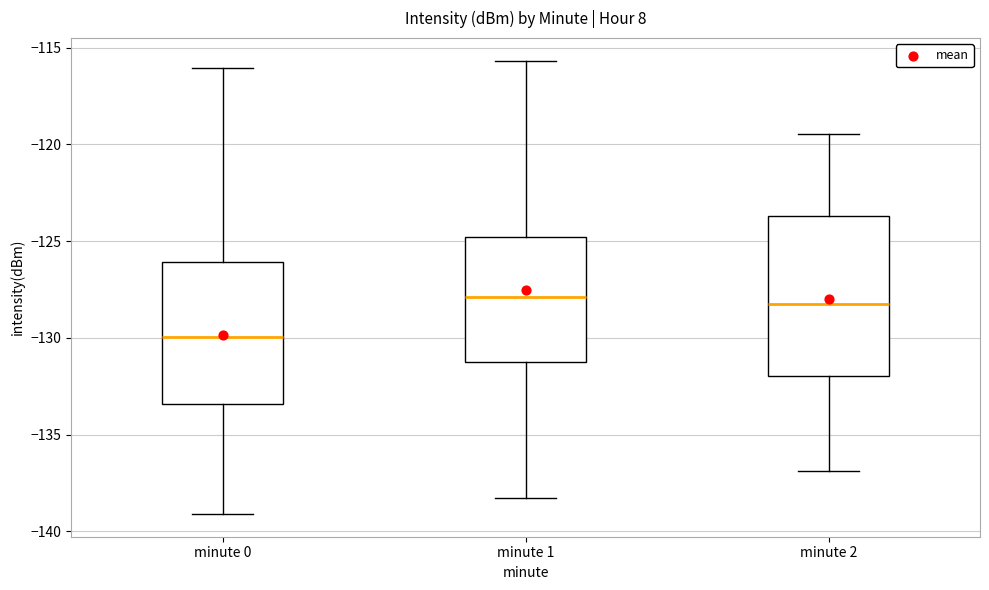

Reading left to right, read every box against the y-axis: the position of its median line, the range the box covers, and the ends of its whiskers. The values are not printed on the chart, so give them approximately, as read against the axis.

minute 0: median -130.0, box -133.5 to -126.0, whiskers -139.0 to -116.0
minute 1: median -128.0, box -131.0 to -125.0, whiskers -138.5 to -115.5
minute 2: median -128.0, box -132.0 to -123.5, whiskers -137.0 to -119.5